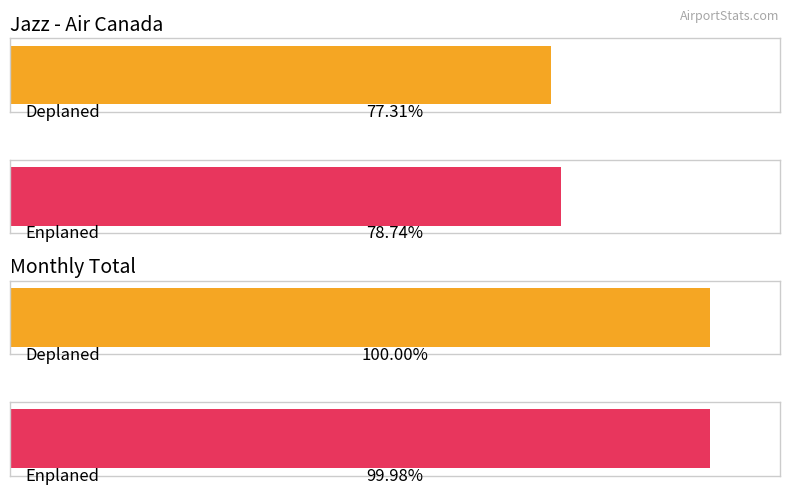

The Enplaned series shows 6175 at Express Jet - Delta. True or false?

False